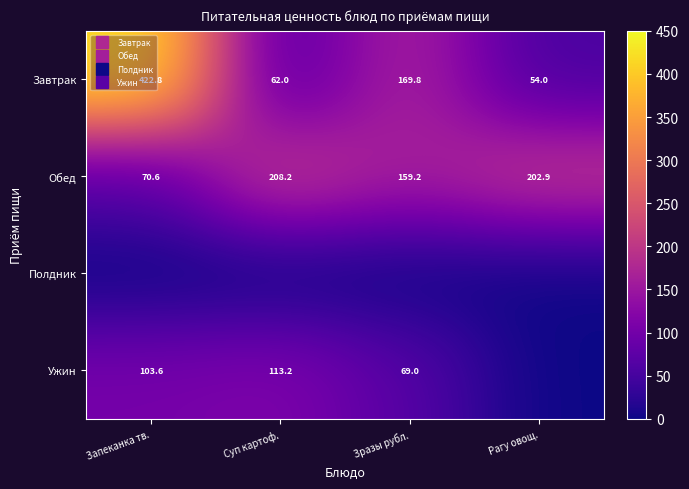

At which category does the chart reach its peak across all series?

Запеканка тв.